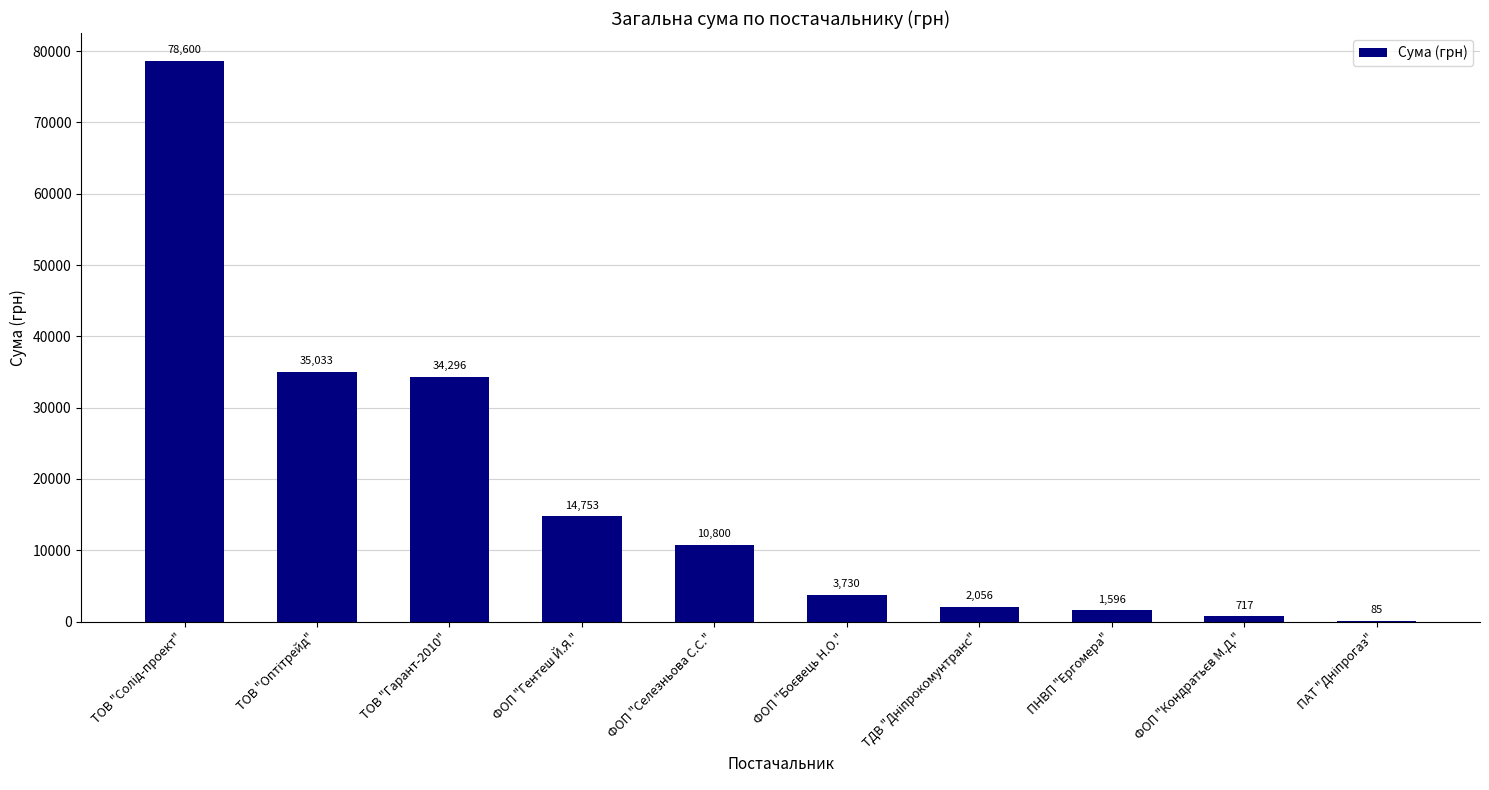

Is it true that the value at ФОП "Селезньова С.С." is 5527.3?

False